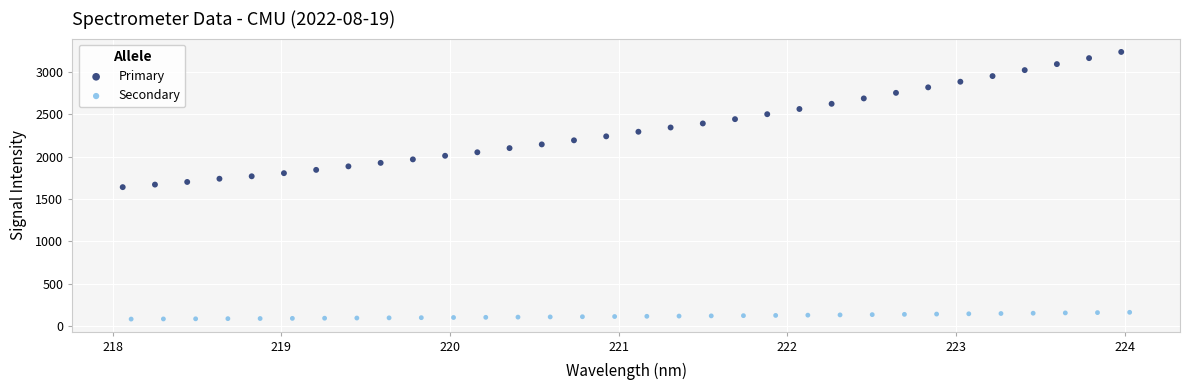

Which series contains the lowest Y value?

Secondary